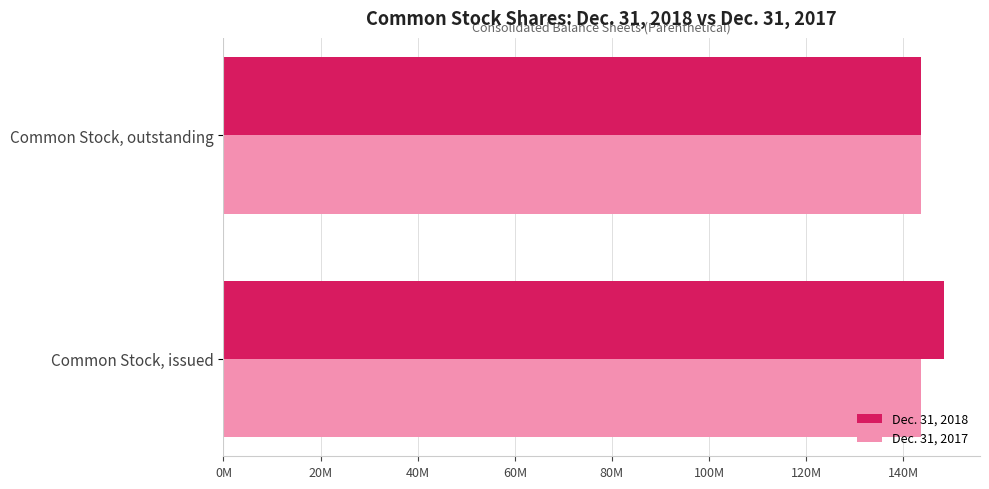

Rank the series by their average value, from lowest to highest.

Dec. 31, 2017, Dec. 31, 2018